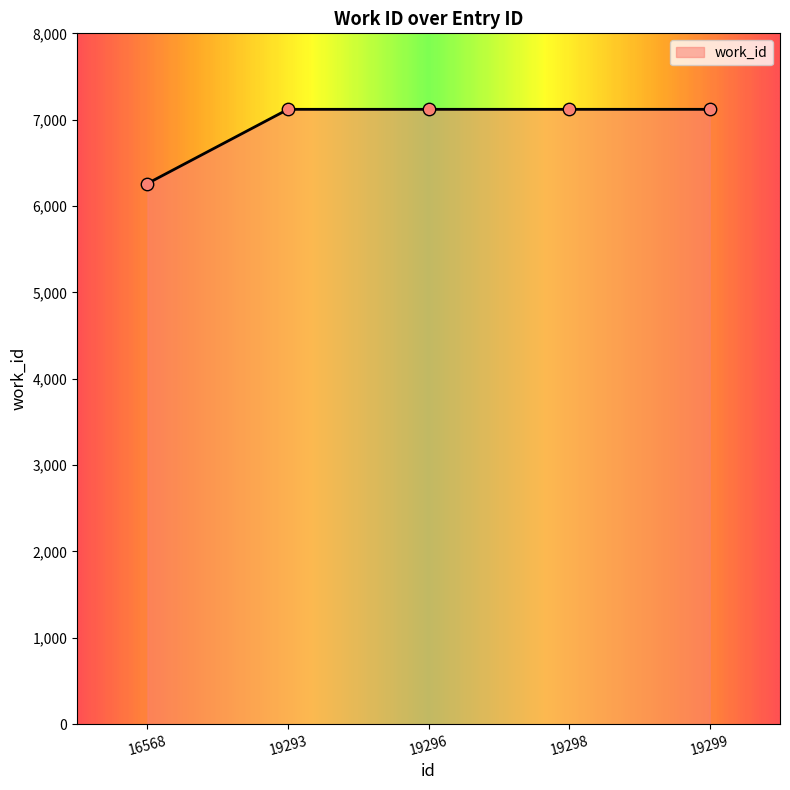

Which has a higher value, 19296 or 16568?

19296